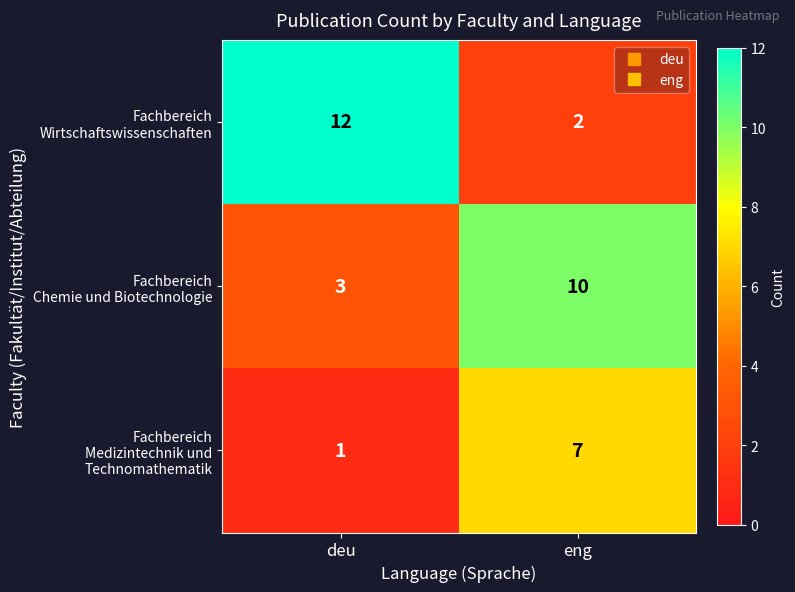

At which category is the sum across all series the highest?

eng